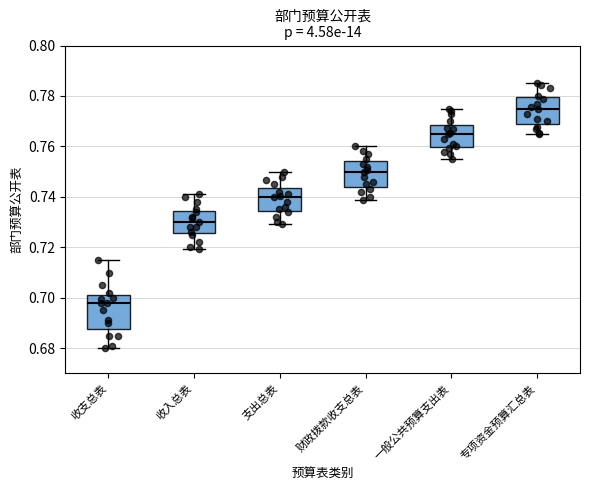

Reading left to right, transcribe this box plot: for each box, give where its median line is, the range the box spans, and where its two whiskers end, as read against the y-axis. The values are not printed on the chart, so give them approximately, as read against the axis.

收支总表: median 0.698, box 0.688 to 0.702, whiskers 0.680 to 0.716
收入总表: median 0.730, box 0.726 to 0.734, whiskers 0.720 to 0.742
支出总表: median 0.740, box 0.734 to 0.744, whiskers 0.730 to 0.750
财政拨款收支总表: median 0.750, box 0.744 to 0.754, whiskers 0.738 to 0.760
一般公共预算支出表: median 0.766, box 0.760 to 0.768, whiskers 0.756 to 0.776
专项资金预算汇总表: median 0.776, box 0.768 to 0.780, whiskers 0.766 to 0.786